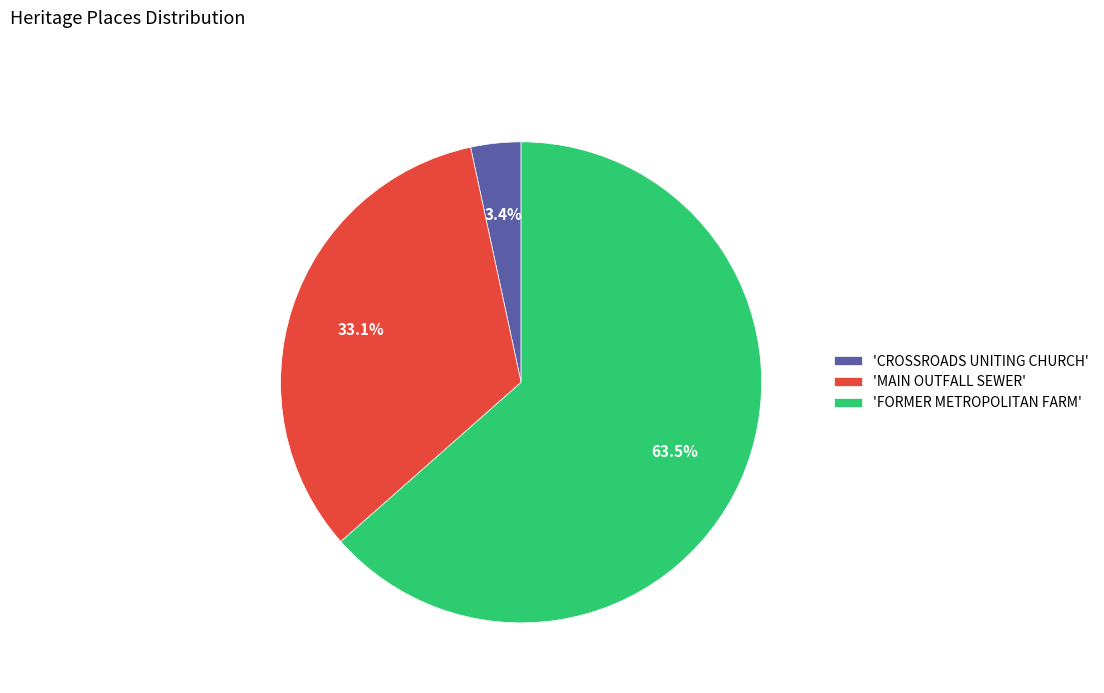

What is the ratio of the value at 'MAIN OUTFALL SEWER' to the value at 'FORMER METROPOLITAN FARM'?

0.5